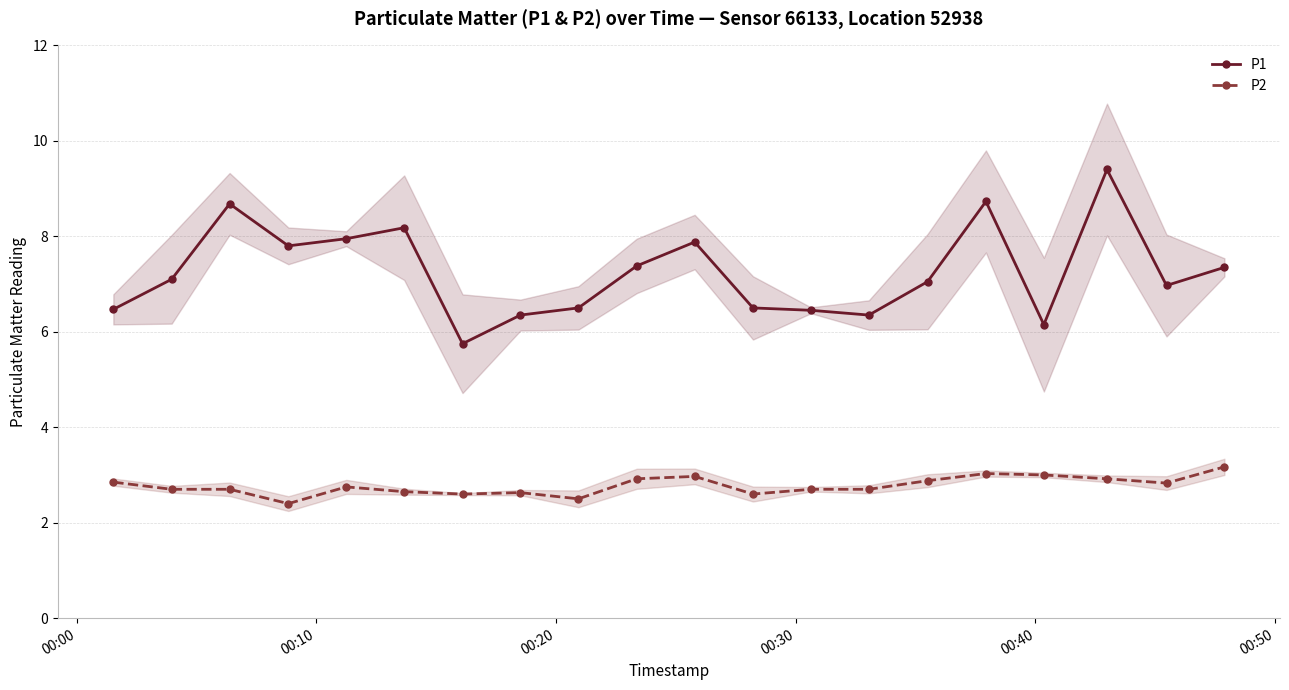

True or false: P1 and P2 cross at least once.

False